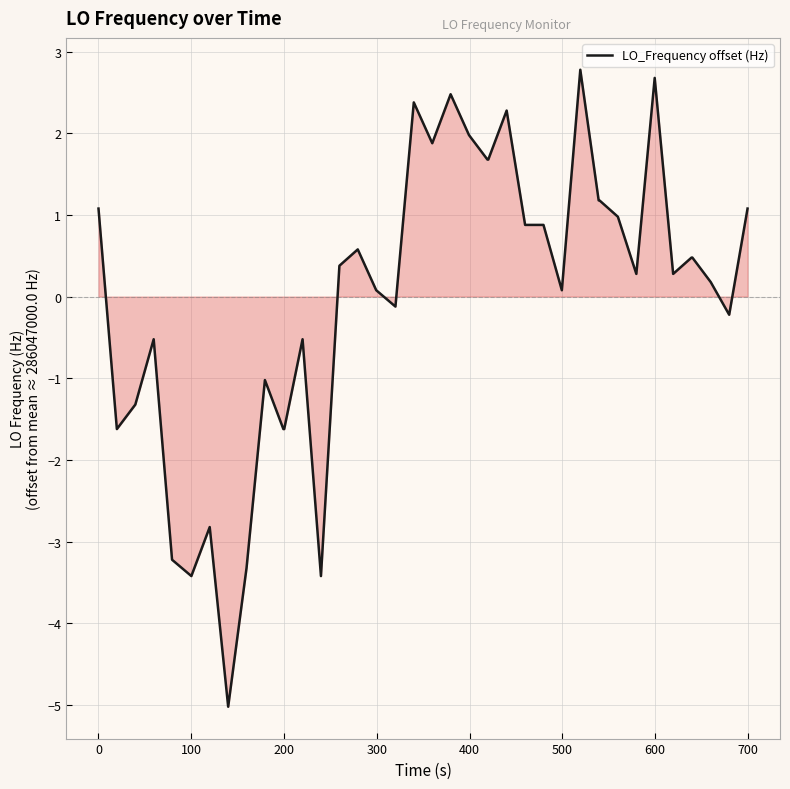

What is the greatest value displayed?

2.8